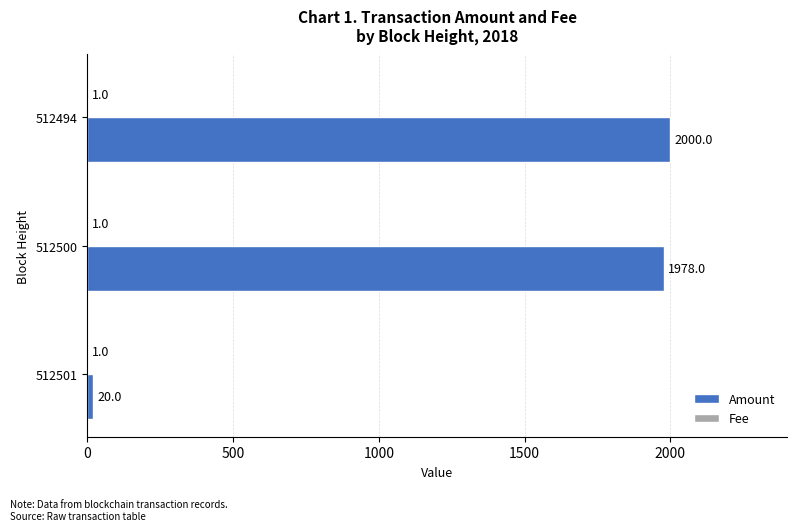

Which category has the highest value in the Amount series?

512494